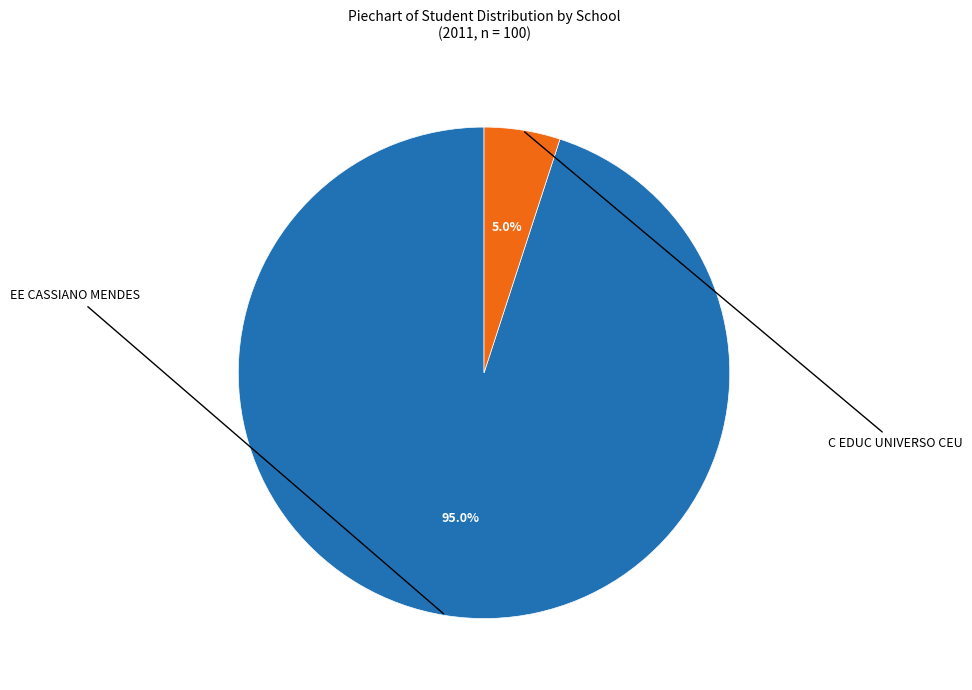

Is there any slice that represents more than half of the pie?

Yes